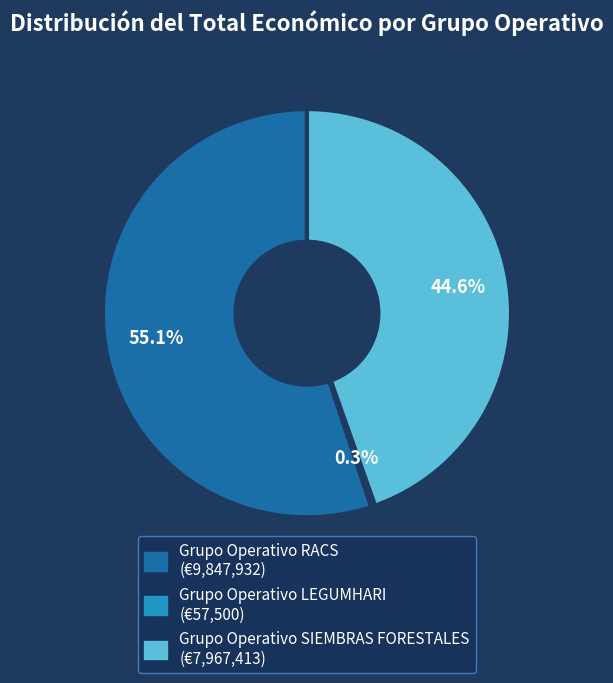

Combined, do Grupo Operativo LEGUMHARI and Grupo Operativo RACS account for over 50%?

Yes